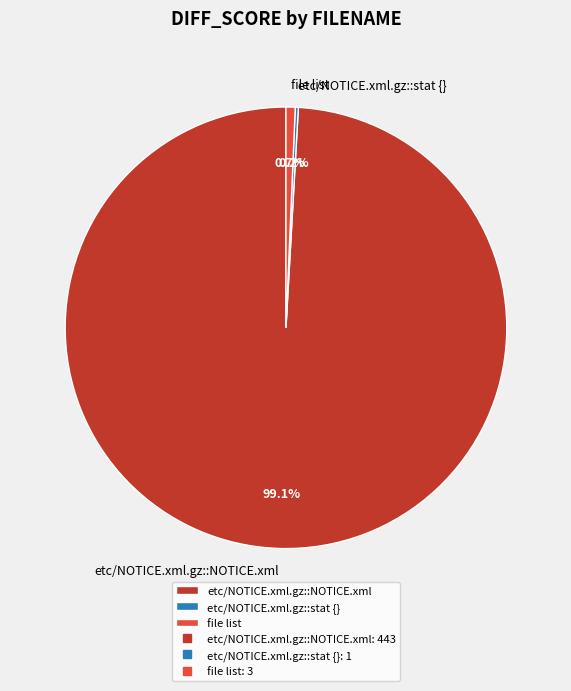

What percentage is the etc/NOTICE.xml.gz::NOTICE.xml slice, to the nearest percent?

99%